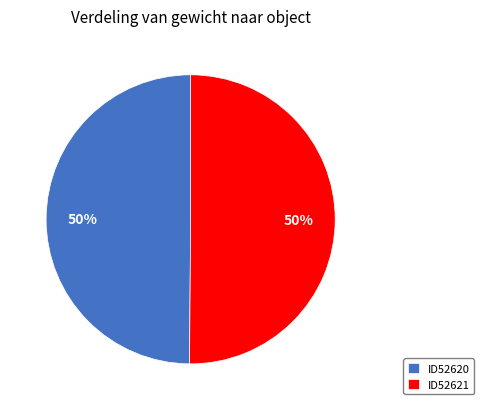

To the nearest percent, what is the average slice percentage?

50%